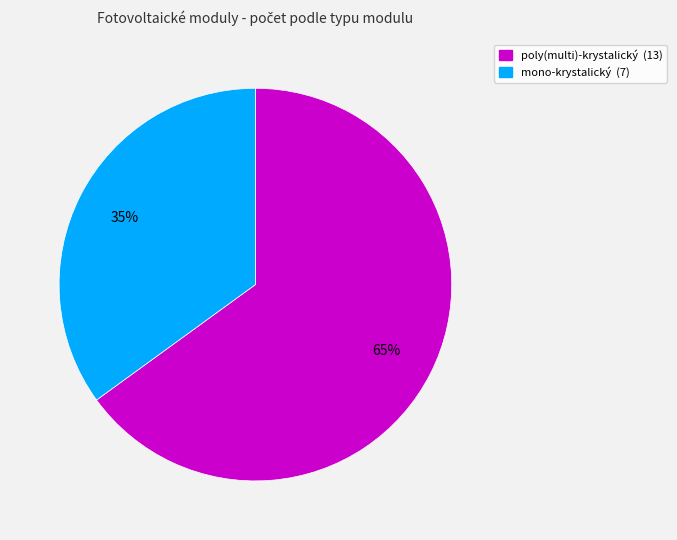

To the nearest percent, what is the difference between the poly(multi)-krystalický and mono-krystalický slice percentages?

30%